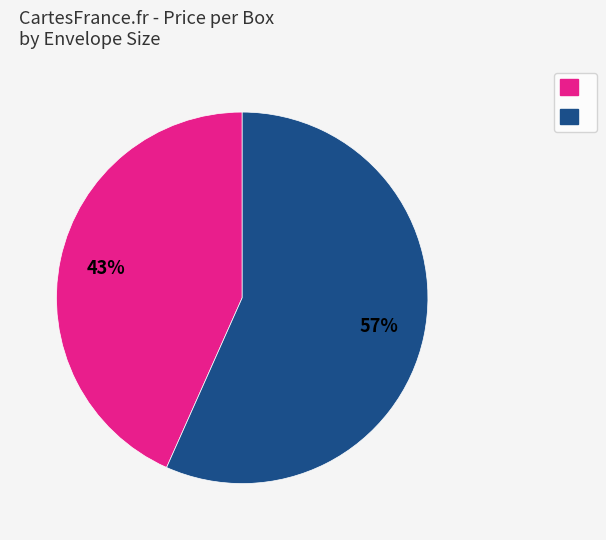

Does any single category account for the majority?

Yes